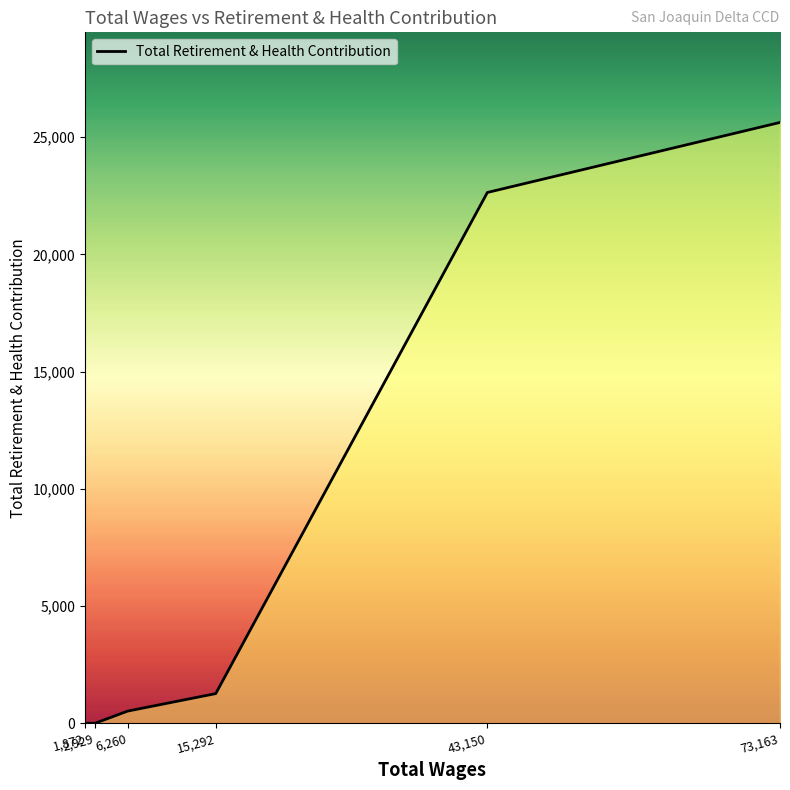

True or false: the data shows 25625 at 73,163.

True